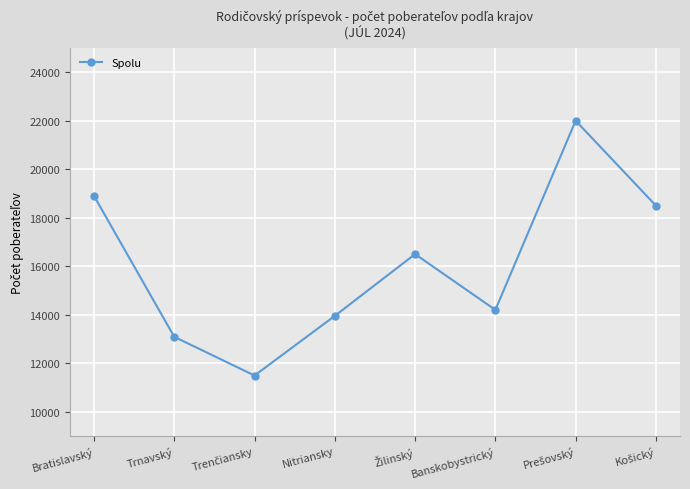

Reading left to right, transcribe all the data shown in this chart.

18902	13089	11493	13953	16500	14200	22000	18500